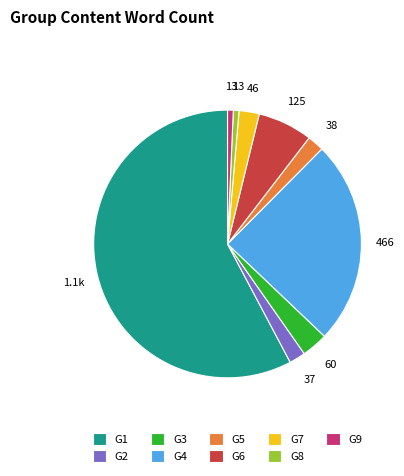

Which category has the biggest portion of the pie?

G1